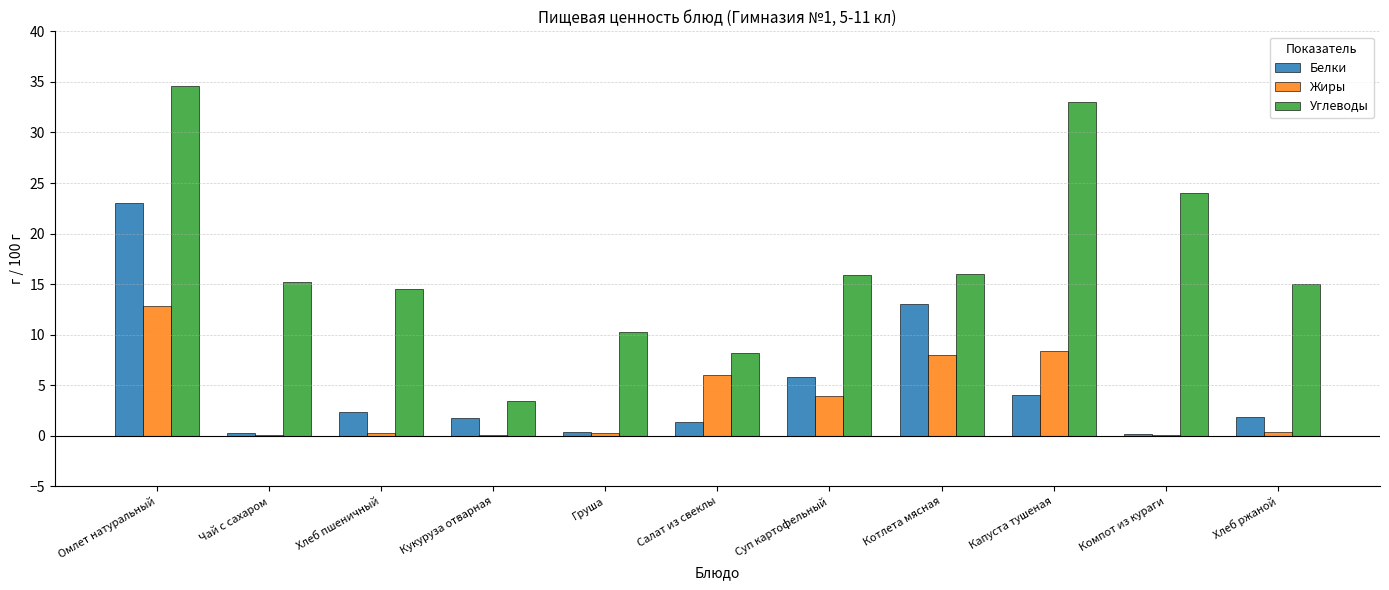

Is it true that Жиры equals 0.3 at Хлеб ржаной?

True